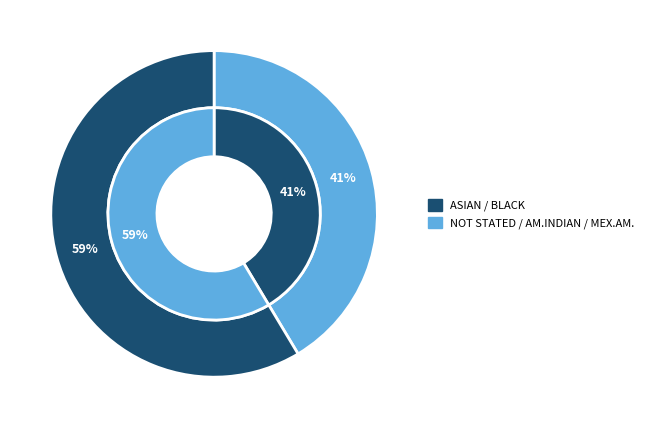

Do BLACK and ASIAN together represent more than half of the pie?

Yes